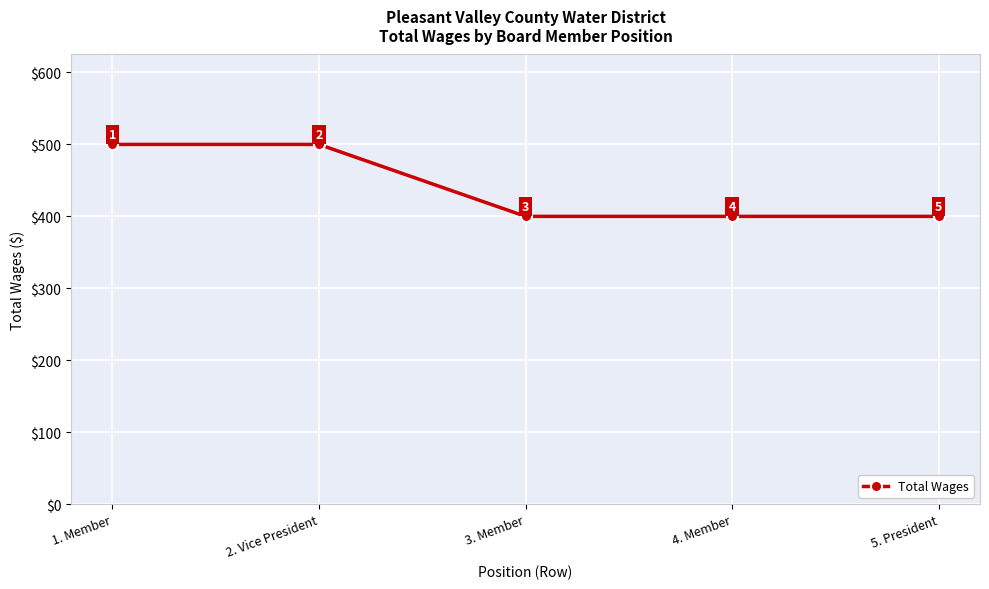

The value at 2. Vice President is 124. True or false?

False